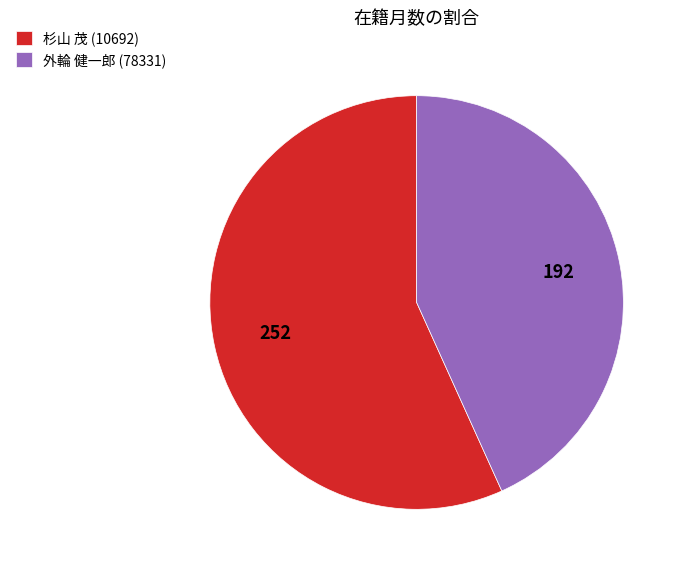

Does 杉山 茂 (10692) account for over 50% of the chart?

Yes